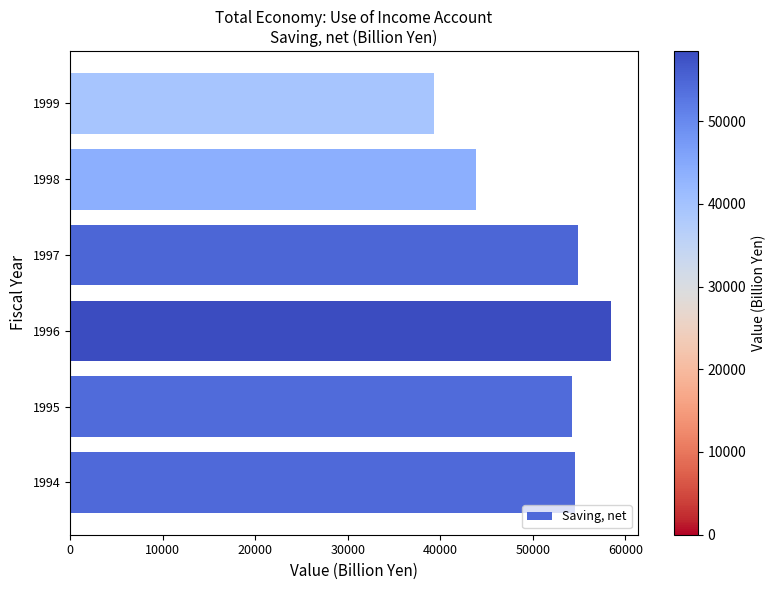

True or false: the data shows 54283.9 at 1995.

True